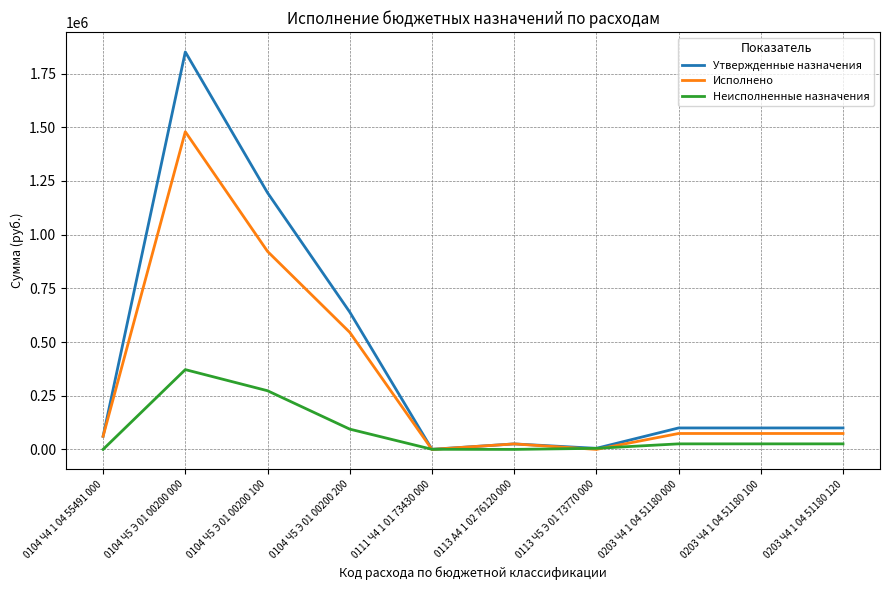

How many lines are shown in the chart?

3